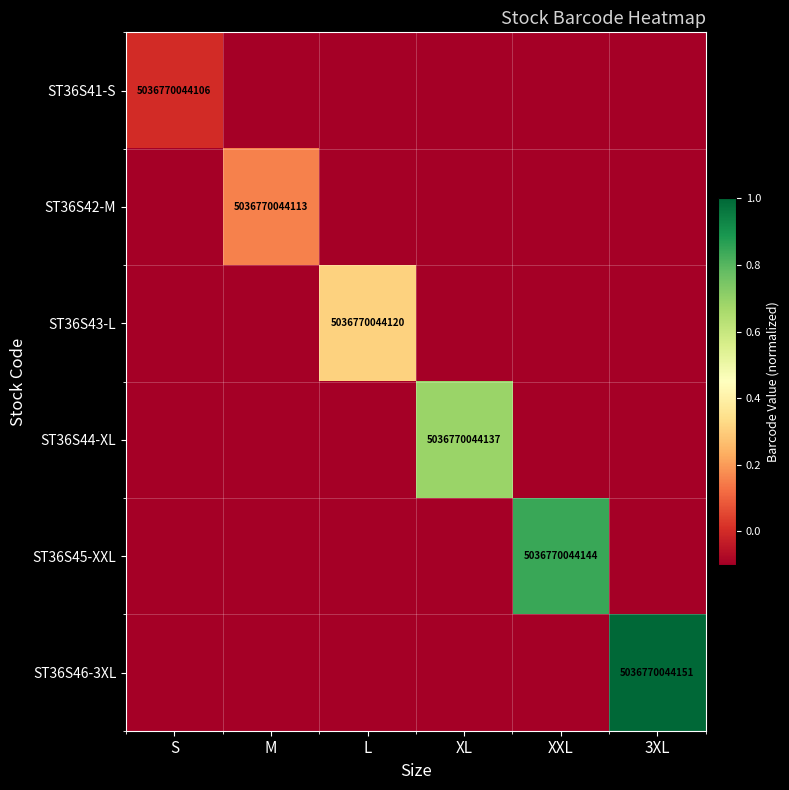

True or false: ST36S44-XL has a value of 7518364511810.1 at XL.

False